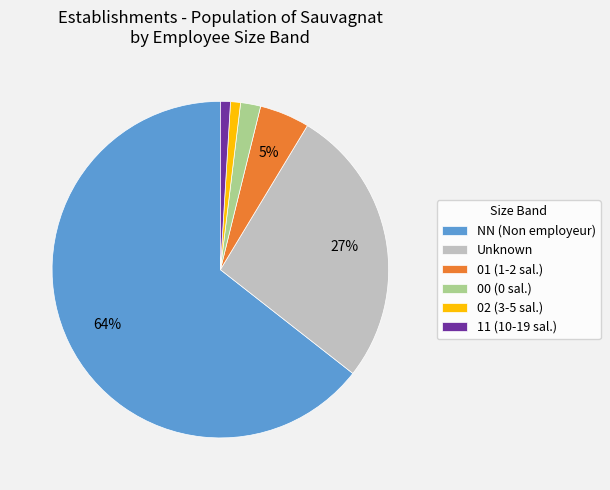

Is there any slice that represents more than half of the pie?

Yes